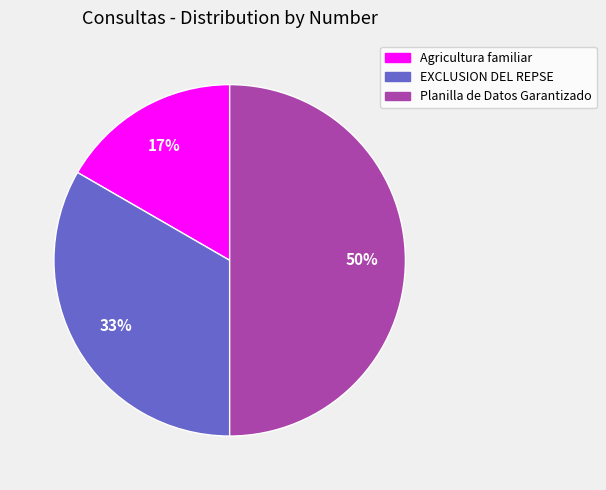

Is Agricultura familiar the majority of the pie?

No